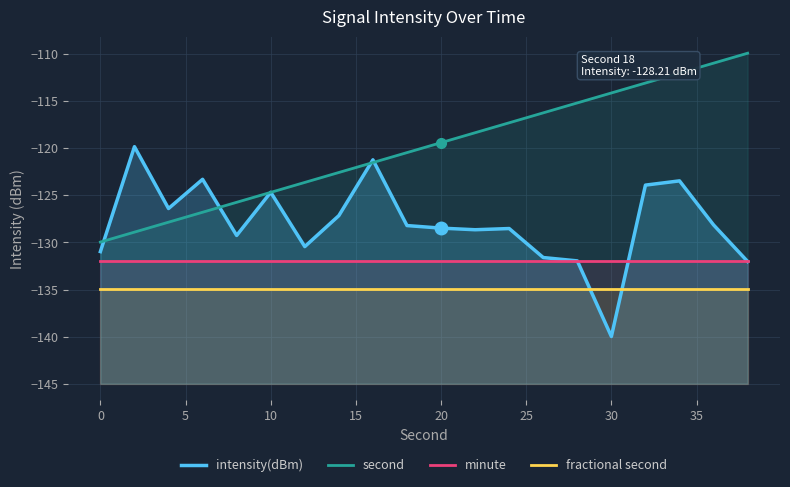

Rank the series by their maximum value, from lowest to highest.

fractional second, minute, intensity(dBm), second